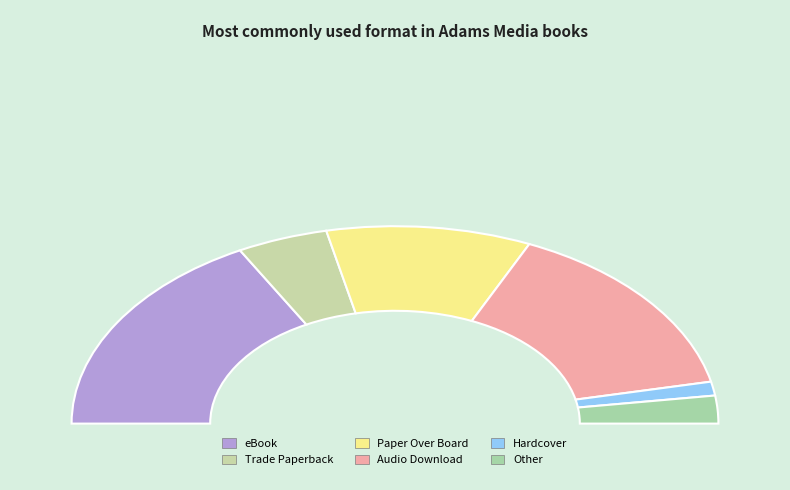

The Hardcover slice represents 2% of the pie. True or false?

True